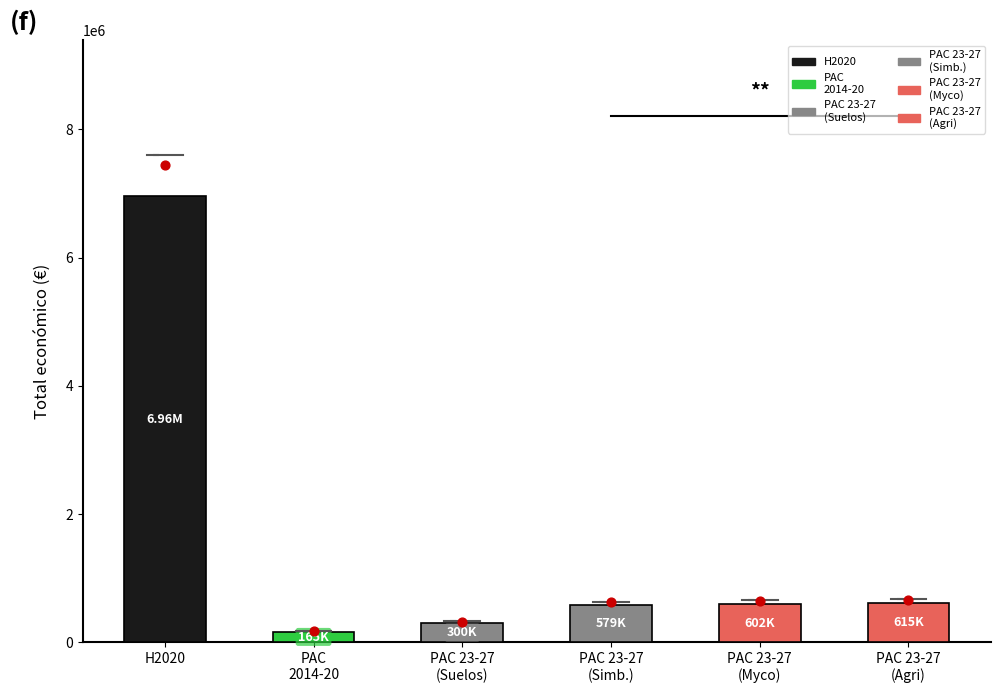

Approximately how many times larger is the value at PAC 2023-2027 (Agri) compared to PAC 2023-2027 (Simbioliva)?

1.1